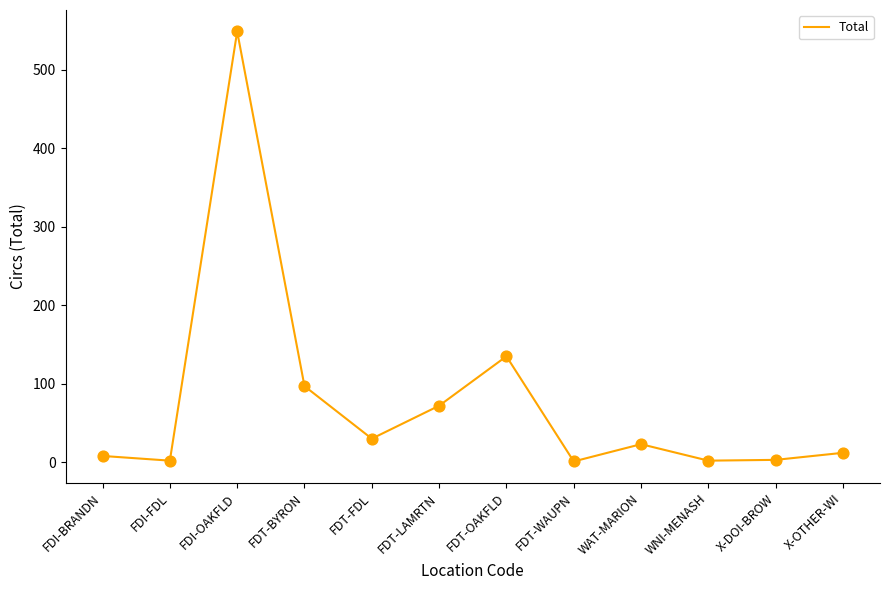

What is the ratio of the value at FDI-BRANDN to the value at FDT-BYRON?

0.1